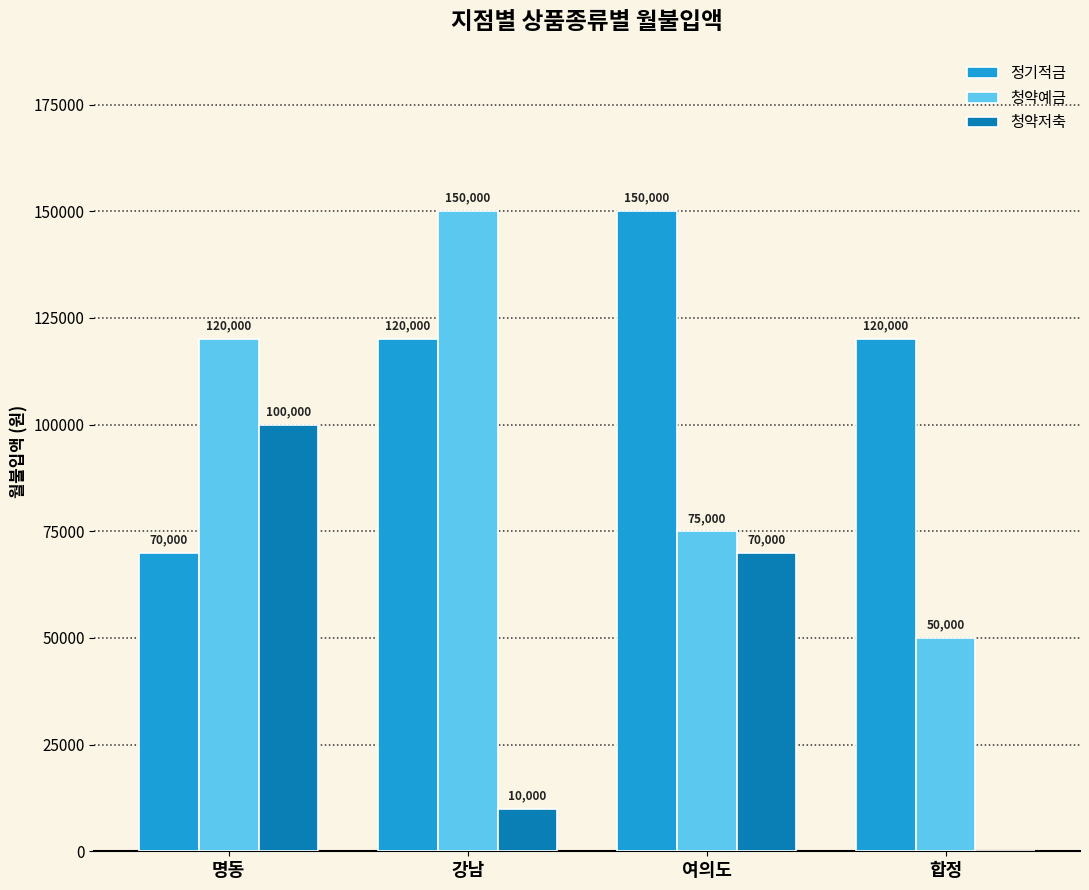

The 정기적금 series shows 70000 at 명동. True or false?

True